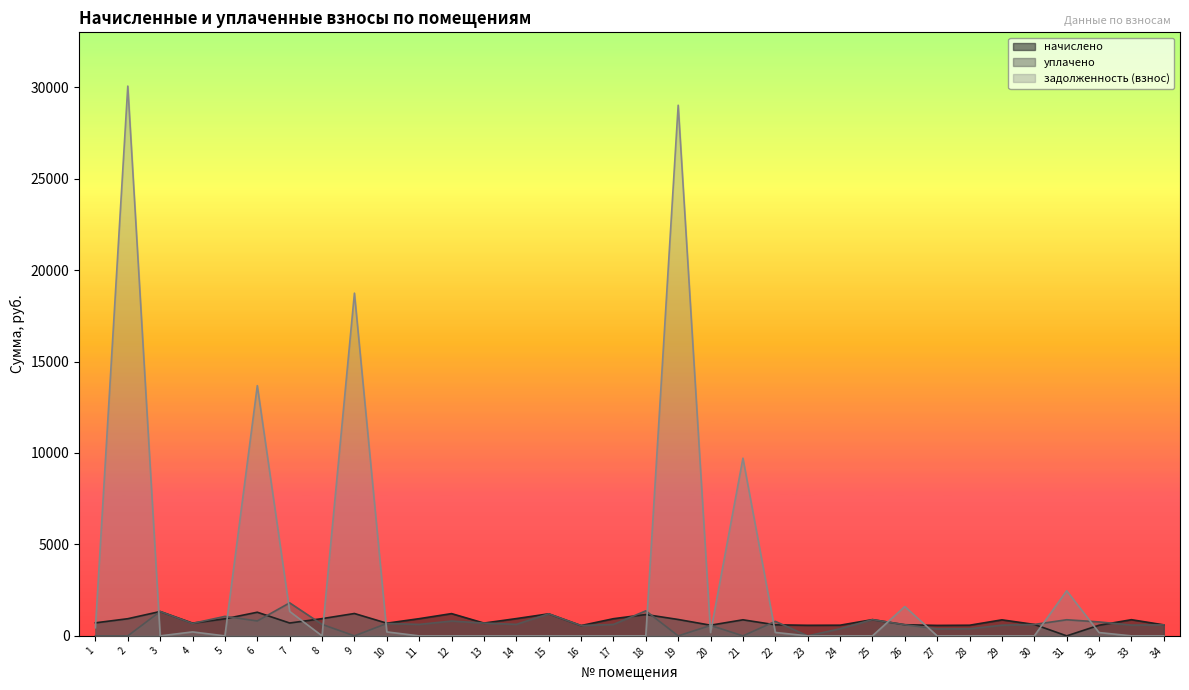

List the labels in order of уплачено value, smallest first.

1, 2, 9, 19, 21, 23, 27, 28, 24, 16, 20, 29, 33, 34, 26, 17, 30, 11, 8, 14, 10, 4, 13, 32, 22, 12, 6, 31, 25, 5, 15, 3, 18, 7